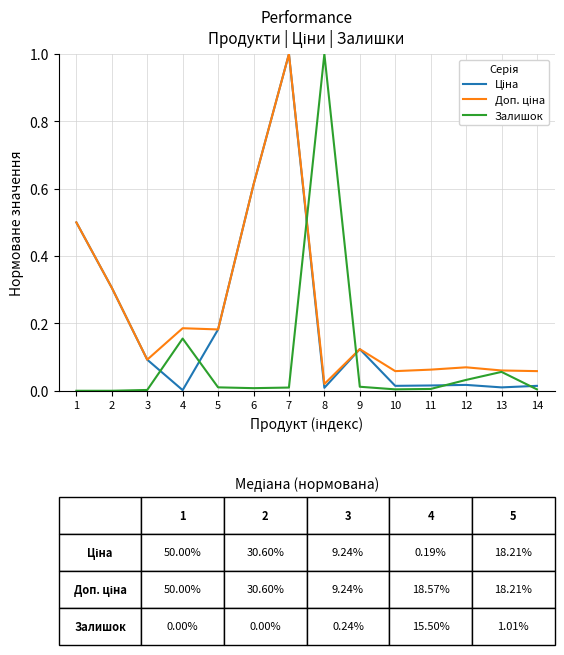

At how many categories does at least one series exceed 0?

14